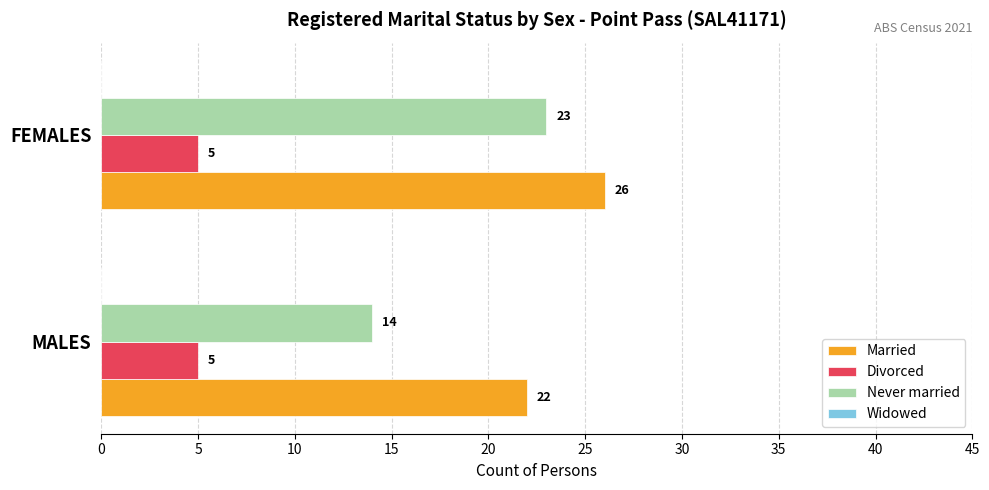

At which category is the sum across all series the highest?

FEMALES